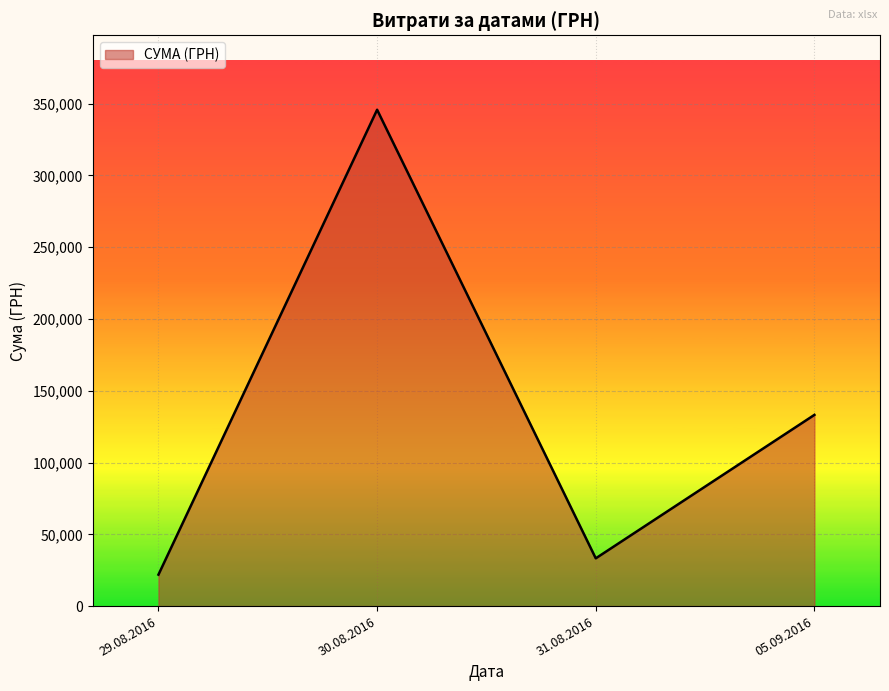

What is the minimum value shown in the chart?

21904.5